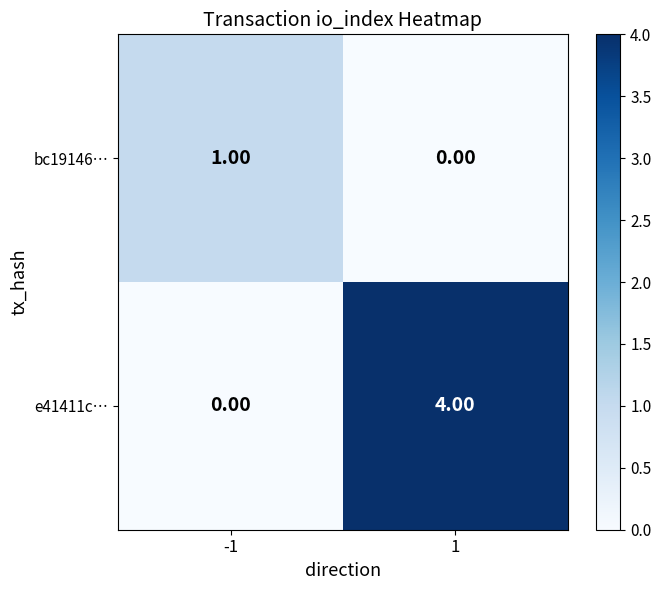

List the series in order of their peak value, lowest first.

bc19146…, e41411c…